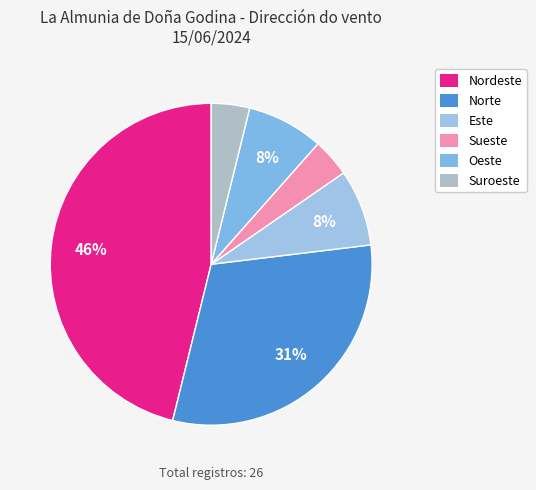

Count the number of slices in the pie.

6